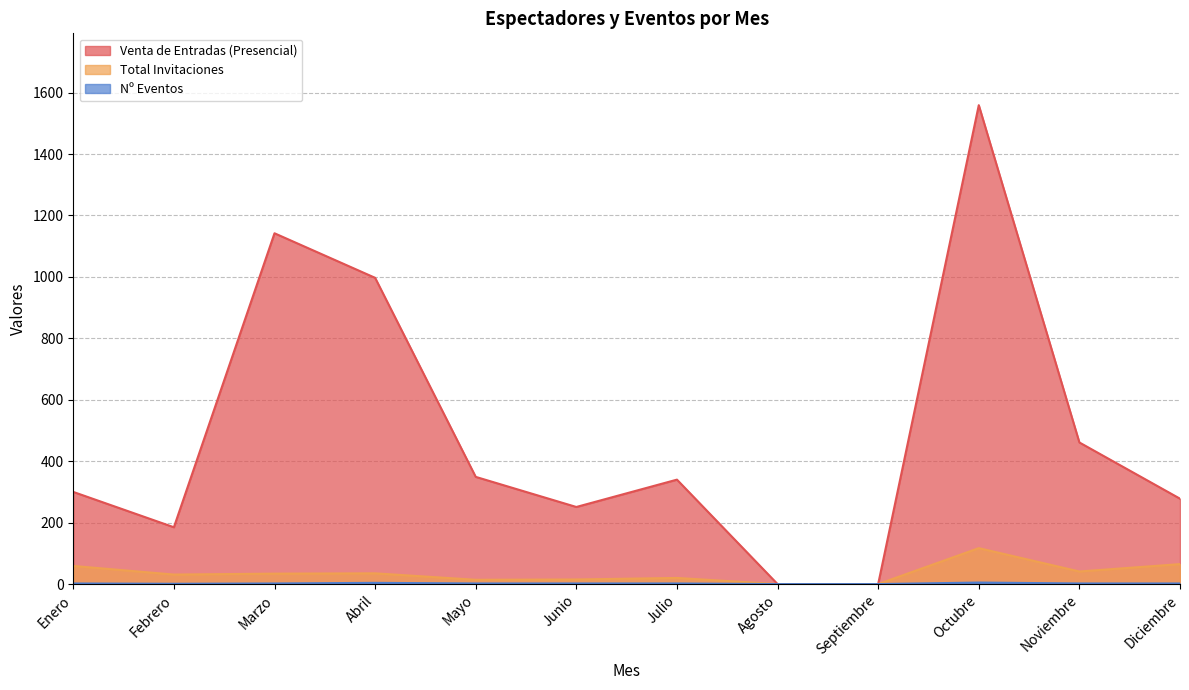

At which label is Nº Eventos closest to 2?

Enero